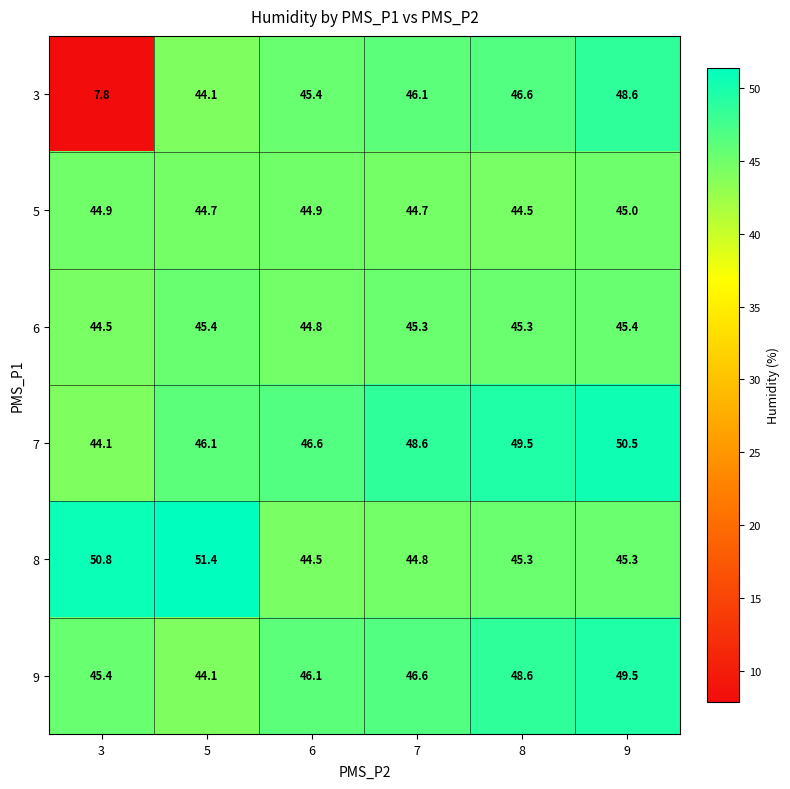

Which series has the largest total across all categories?

7